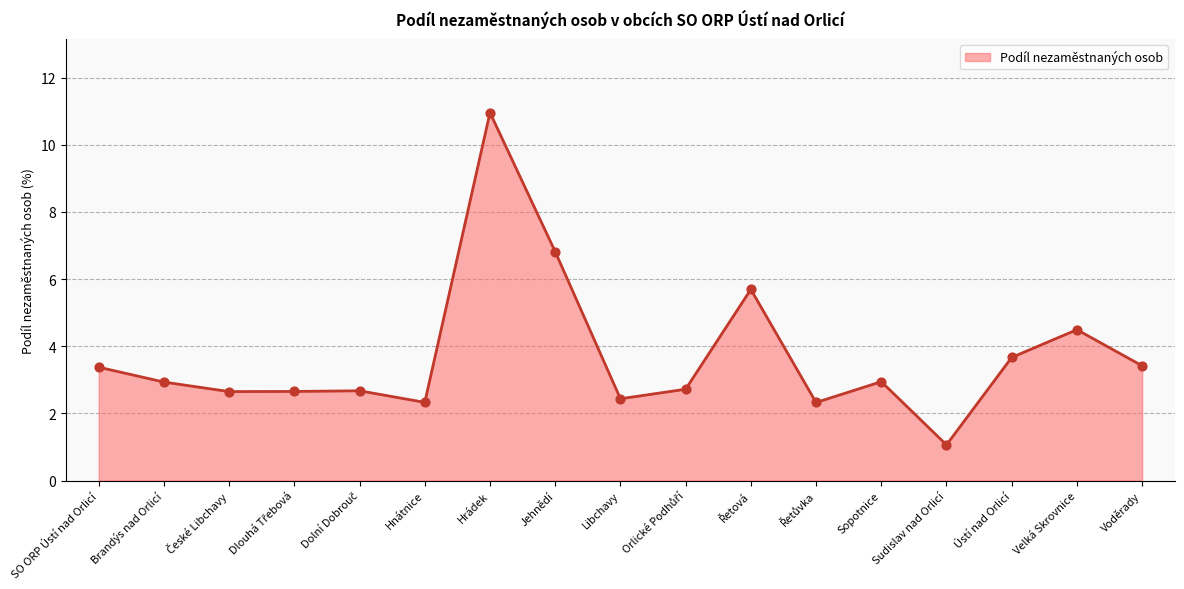

Between Hrádek and Sudislav nad Orlicí, which is larger?

Hrádek